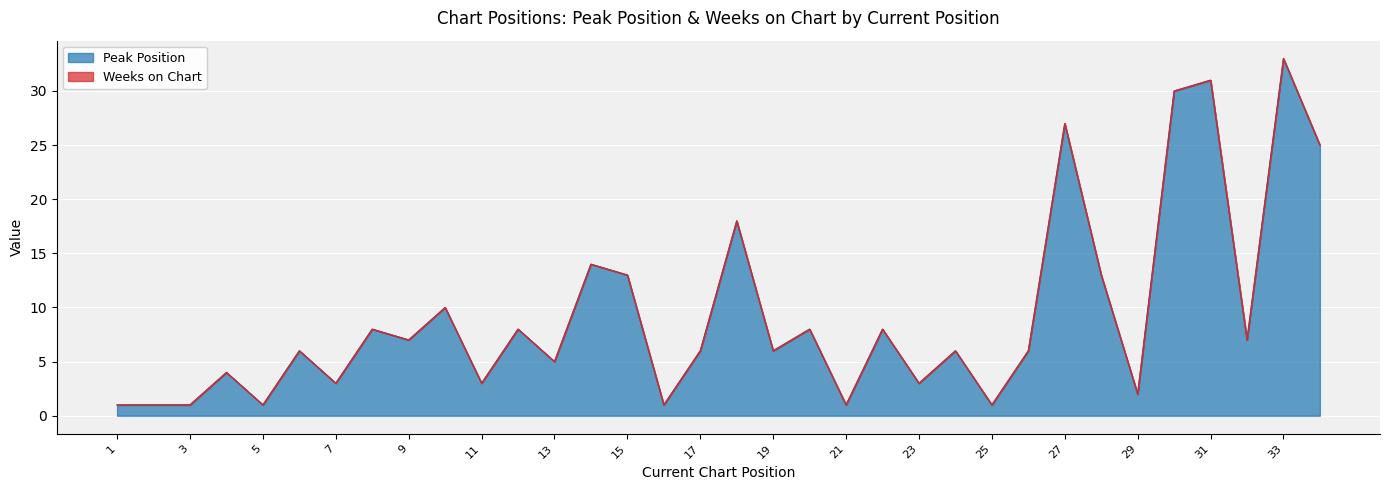

The Peak Position series shows 6 at 17. True or false?

True